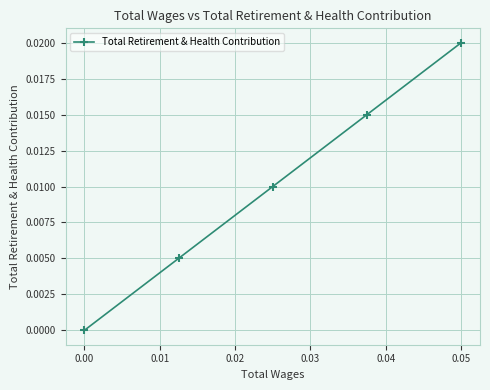

True or false: there are more than 0 points higher than both neighbors.

False